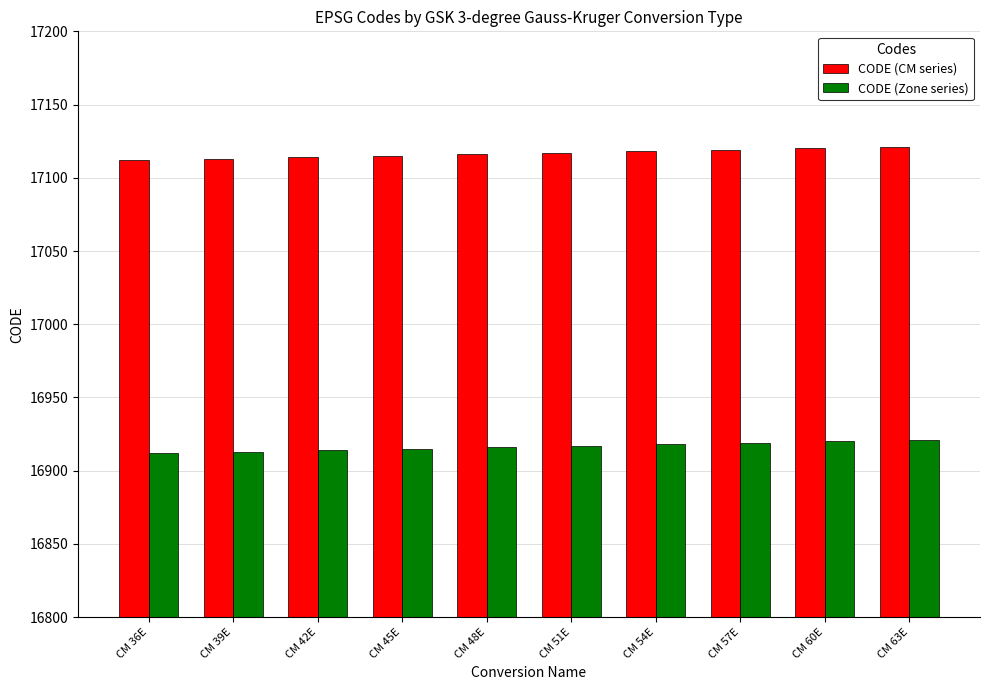

At how many categories does at least one series exceed 16967?

10